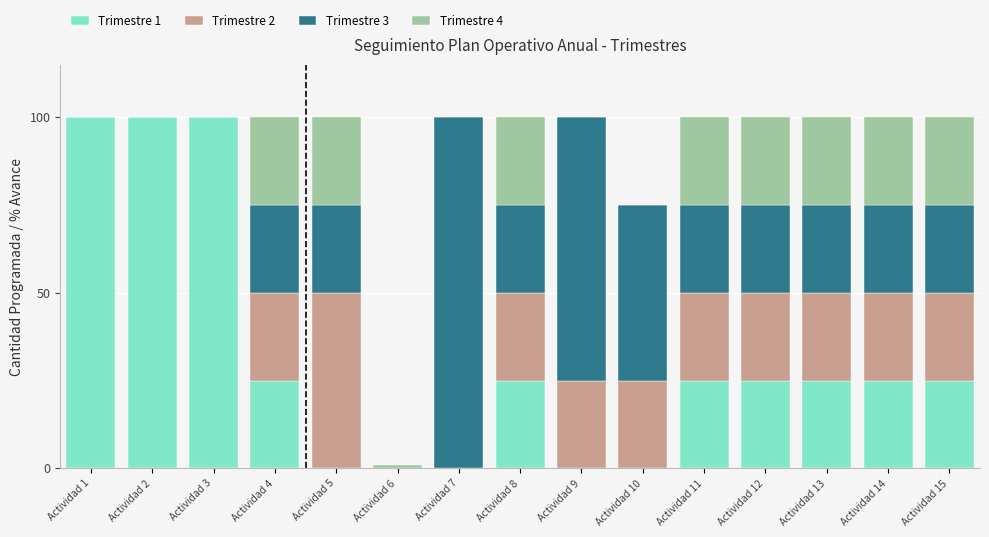

The Trimestre 1 series shows 25 at Actividad 15. True or false?

True